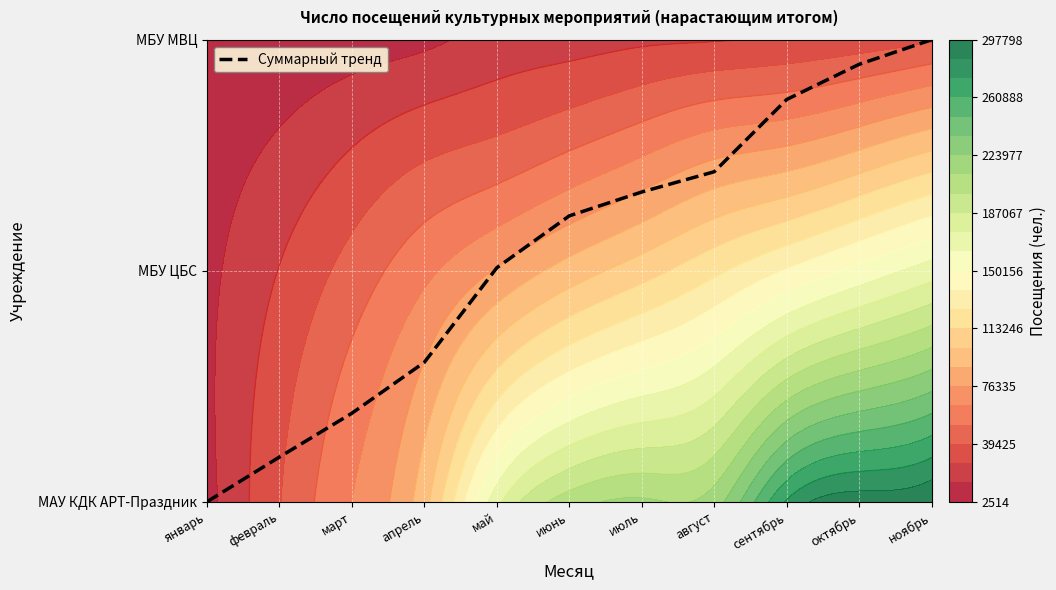

How many data points does each series have?

11